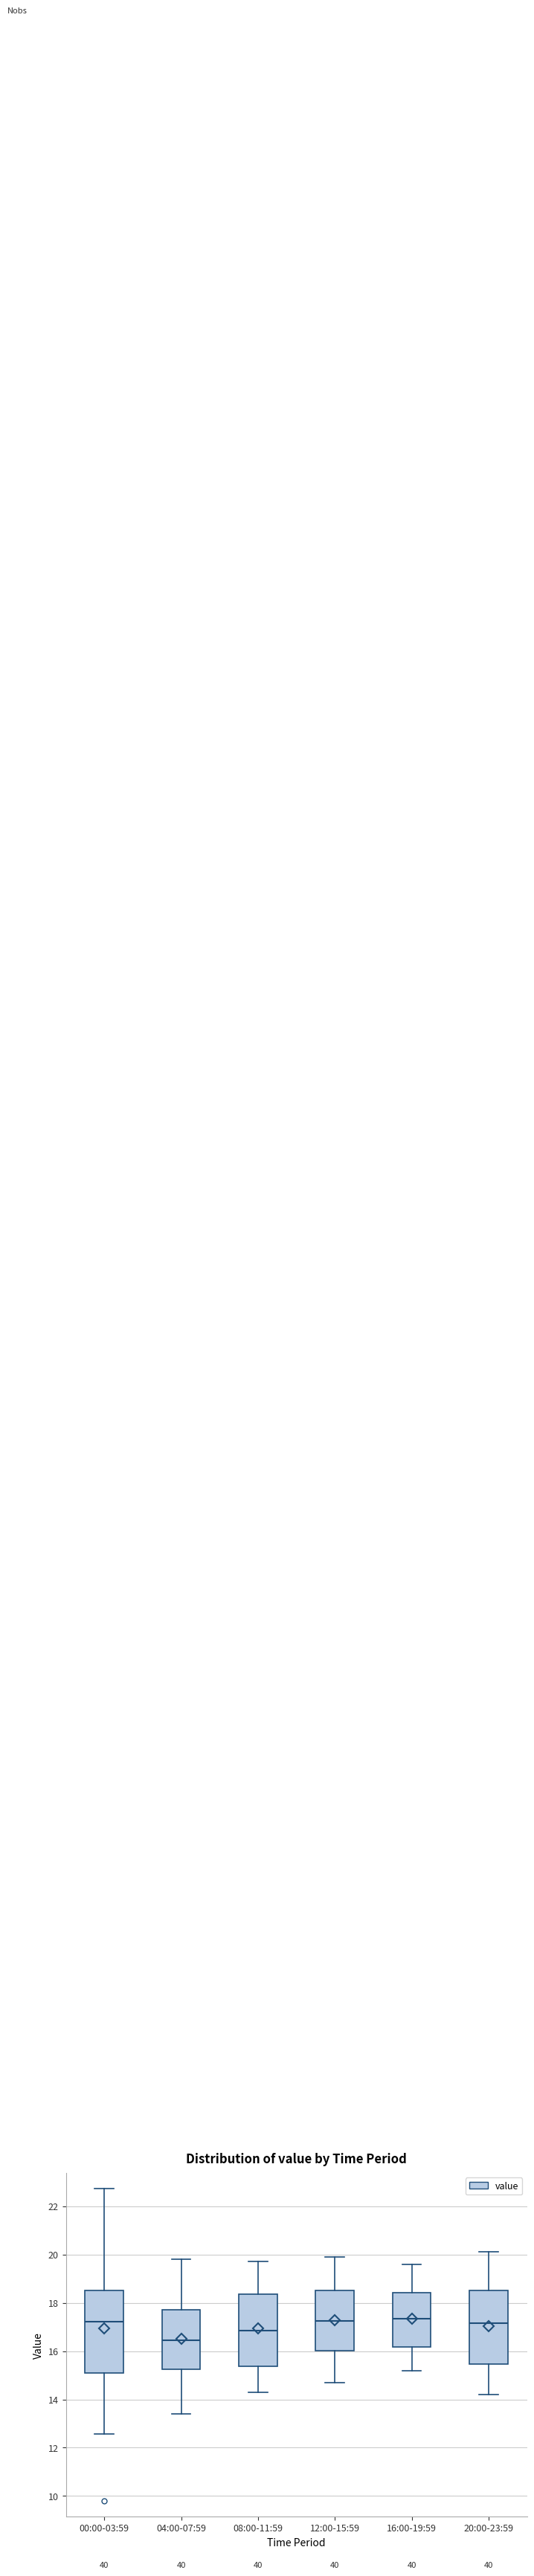

Which box's median line is the lowest?

04:00-07:59